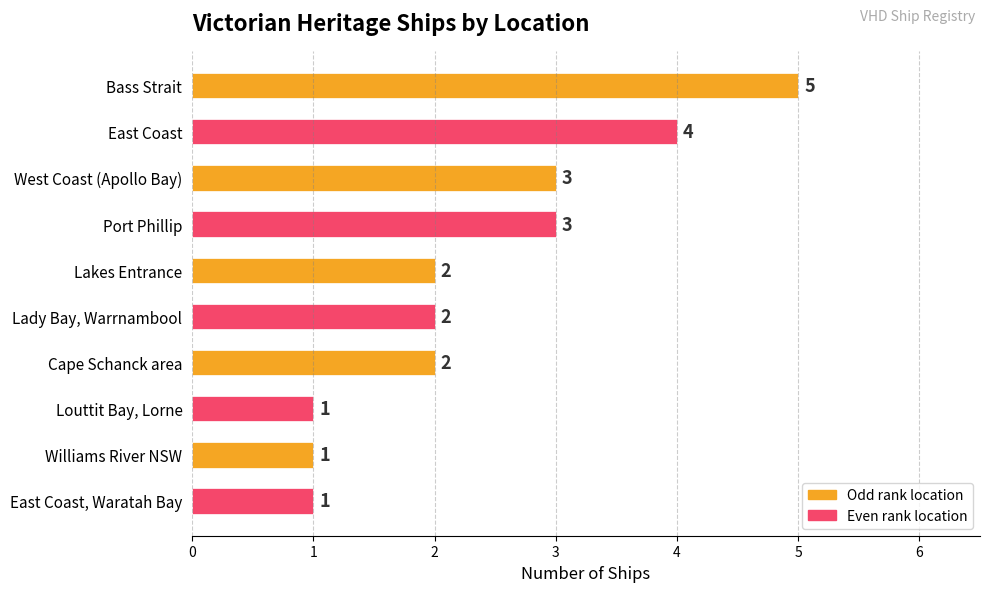

What is the value of the 2nd bar from the top?

4